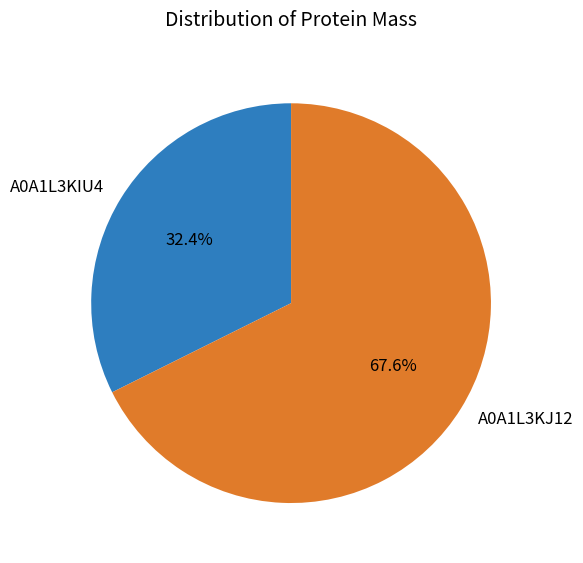

How many segments does this pie chart have?

2